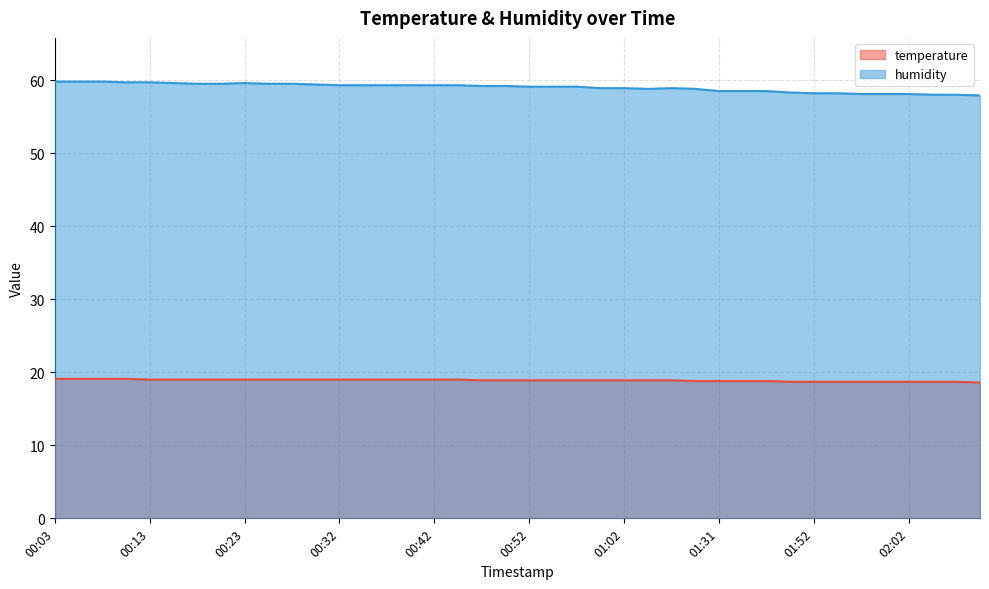

Rank the categories by temperature value from lowest to highest.

02:10, 01:50, 01:52, 01:55, 01:57, 02:00, 02:02, 02:05, 02:07, 01:09, 01:31, 01:37, 01:39, 00:47, 00:50, 00:52, 00:54, 00:57, 00:59, 01:02, 01:04, 01:07, 00:13, 00:15, 00:18, 00:20, 00:23, 00:25, 00:28, 00:30, 00:32, 00:35, 00:37, 00:40, 00:42, 00:45, 00:03, 00:06, 00:08, 00:11